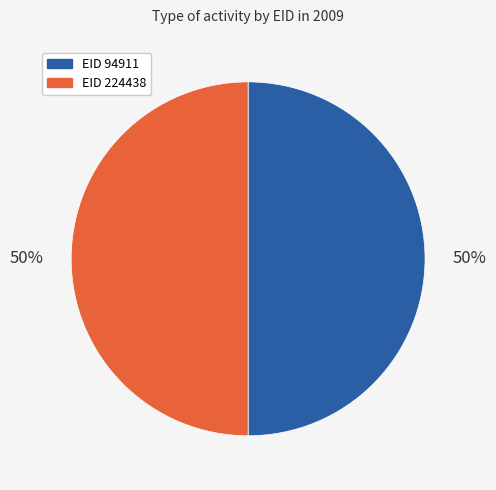

The EID 94911 slice represents 50% of the pie. True or false?

True